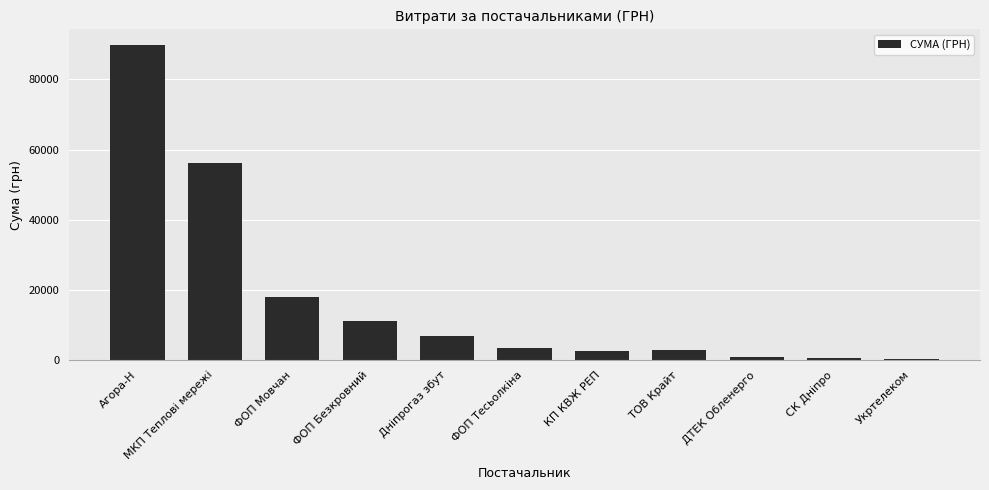

What is the maximum value shown in the chart?

89803.0